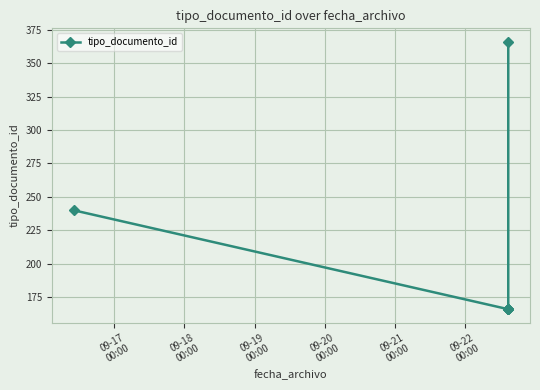

What is the value of the 5th point from the left?

166